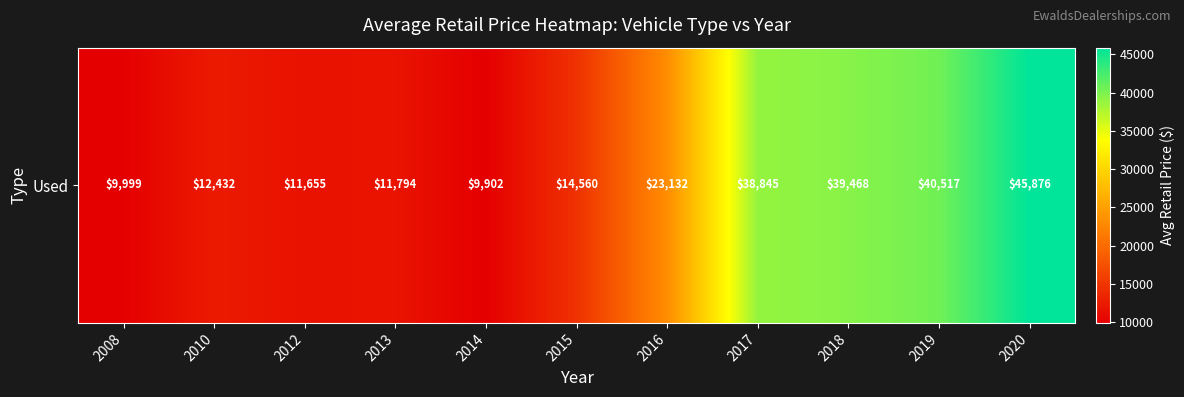

Is it true that the value at 2016 is 5057.2?

False